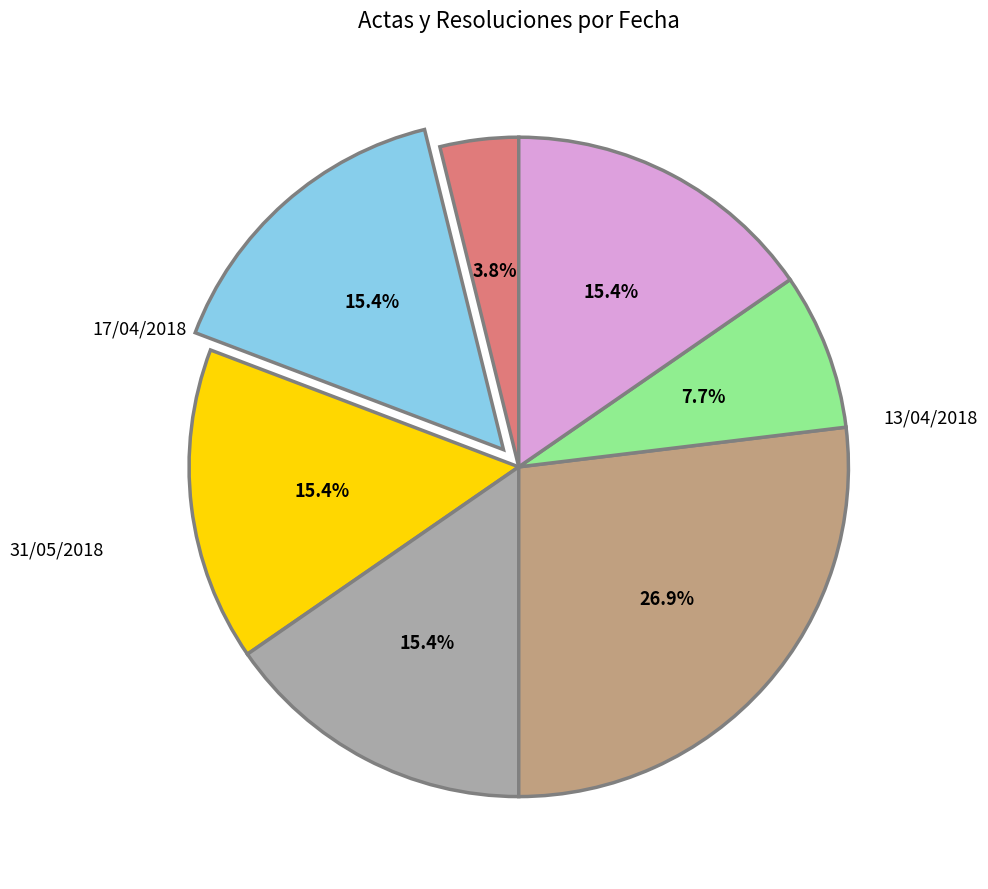

Is there any slice that represents more than half of the pie?

No